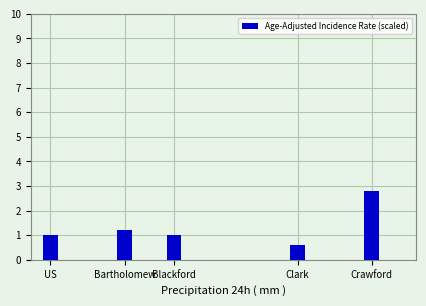

What is the sum of all values?

6.6